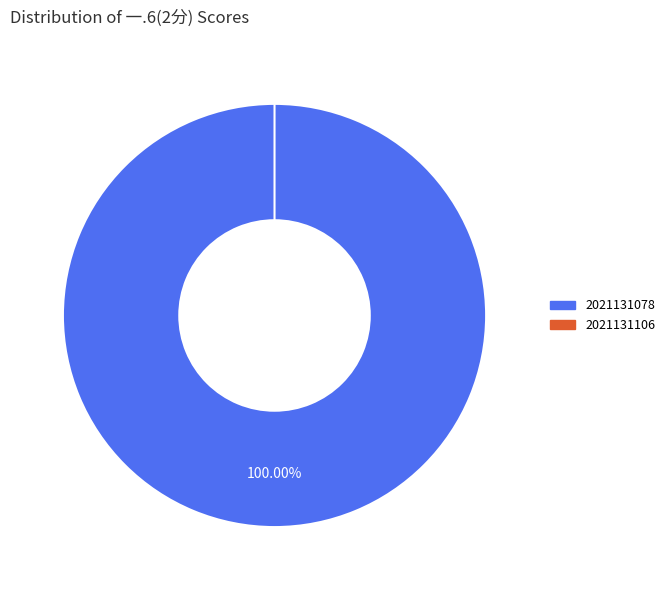

Is there a majority slice in this chart?

Yes